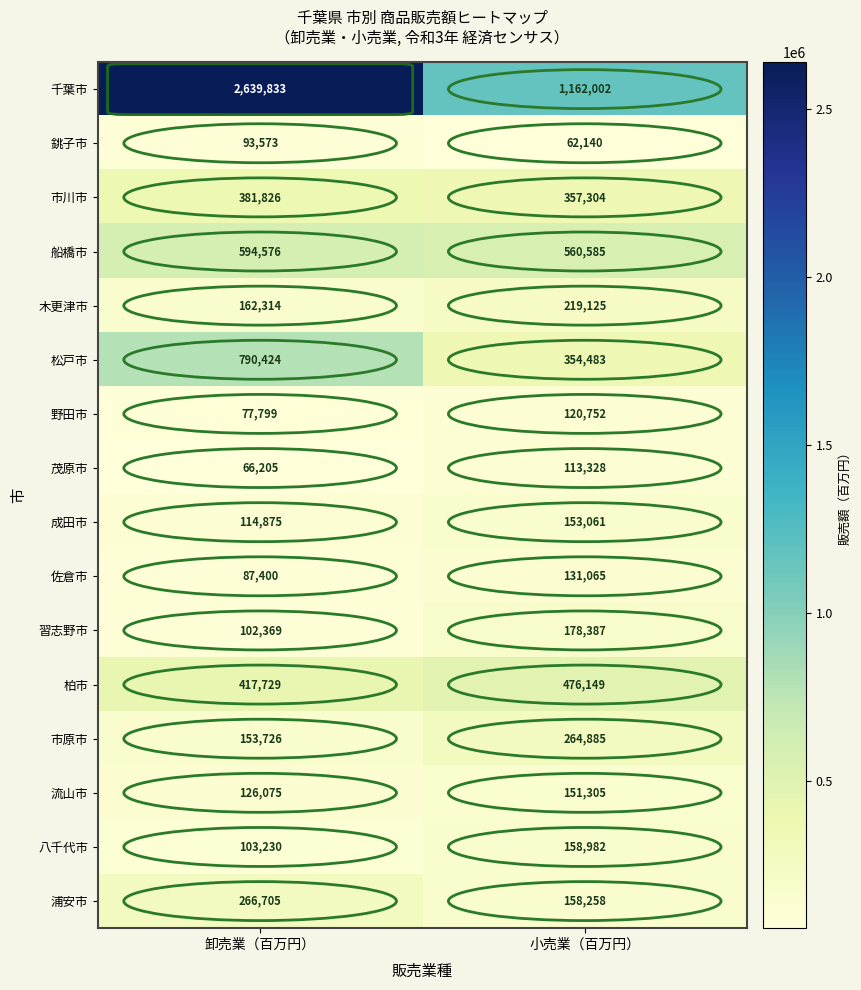

What is the difference between the maximum and minimum values in the 野田市 series?

42953